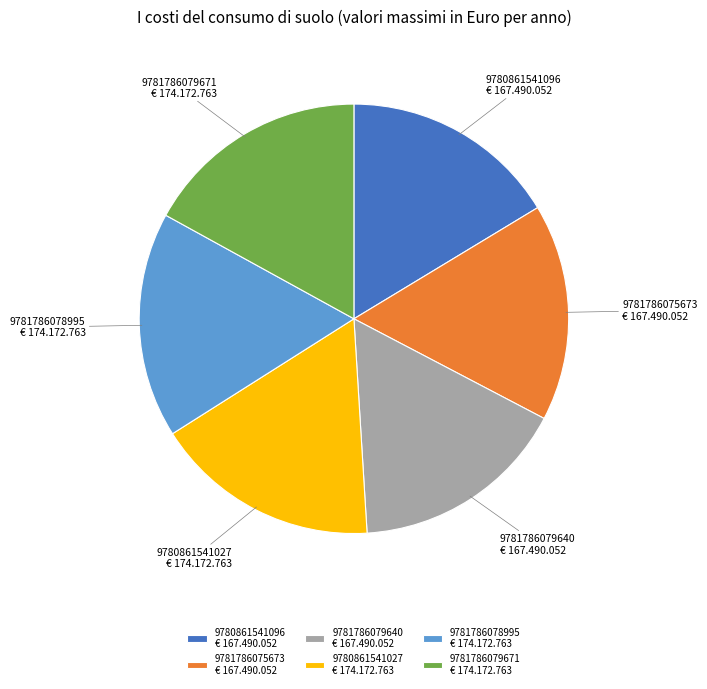

Count the number of slices in the pie.

6